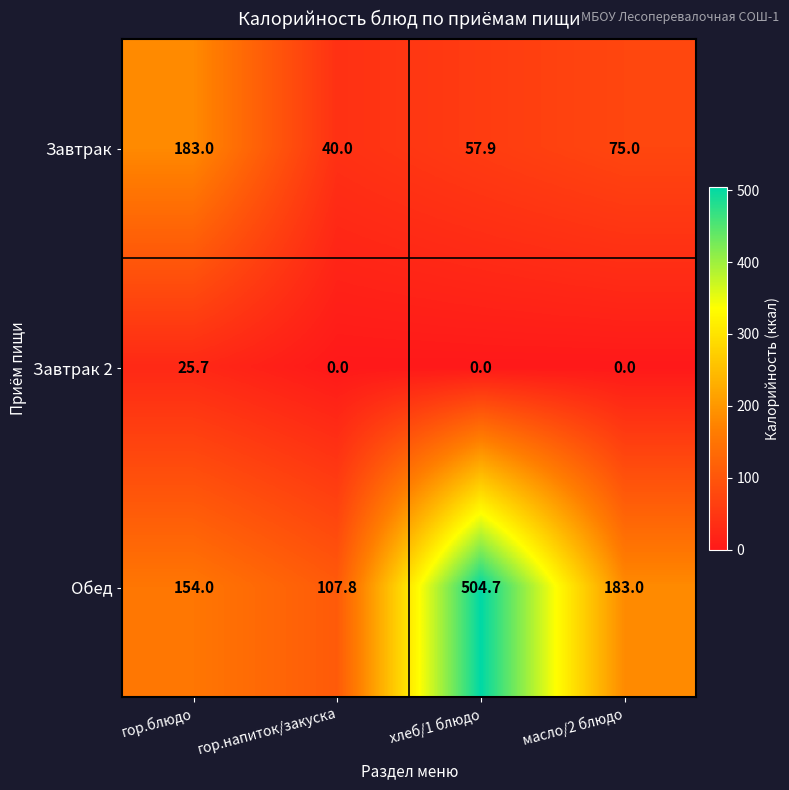

Between гор.блюдо and хлеб/1 блюдо, which series saw the biggest shift?

Обед